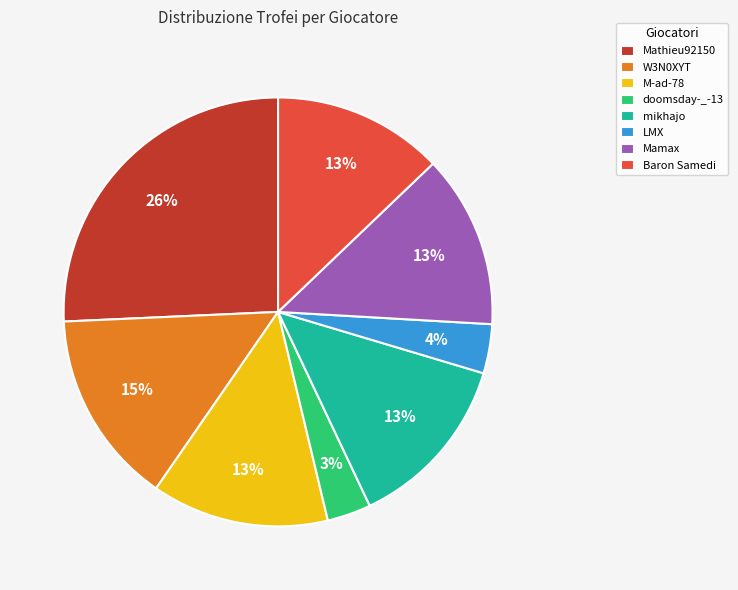

How many slices are in this pie chart?

8